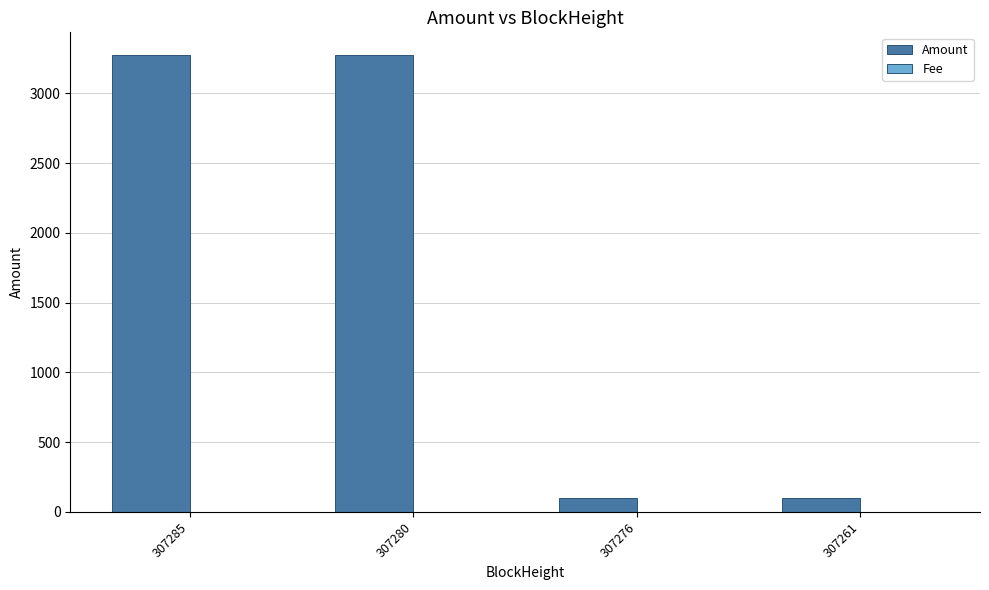

Between 307285 and 307261, which series saw the biggest shift?

Amount